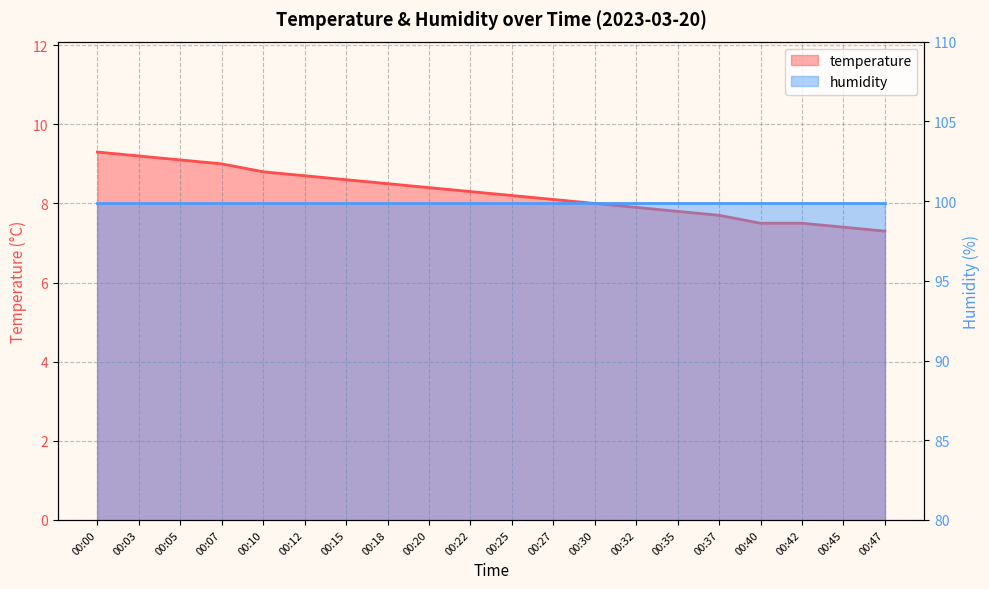

The chart shows a value of 4.9 at 00:15. True or false?

False